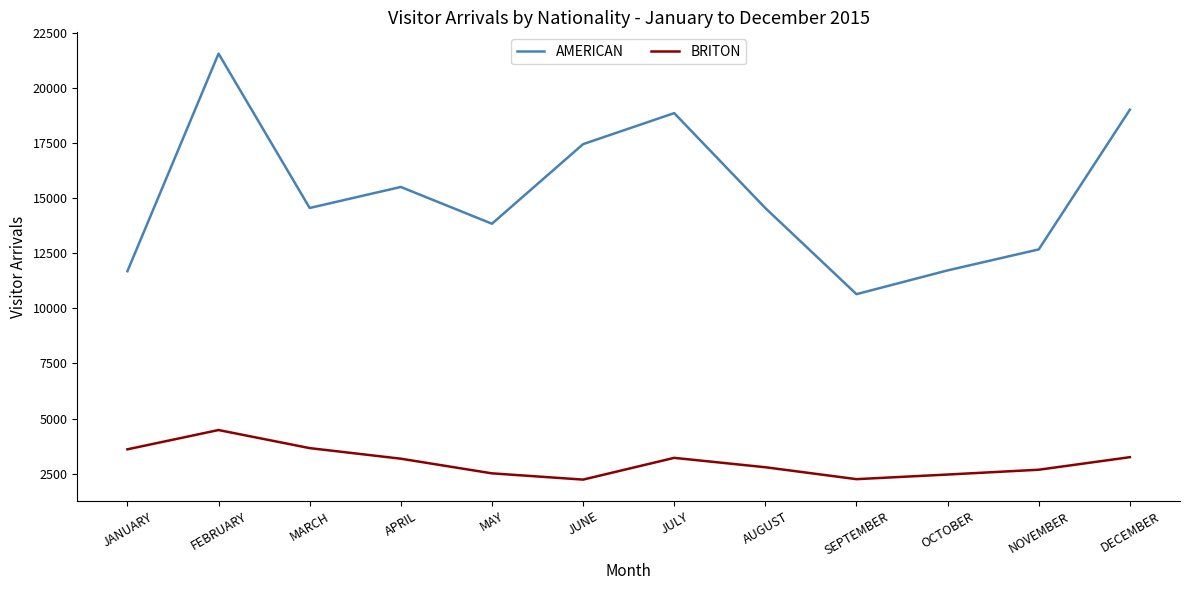

What is the lowest value of the BRITON series?

2229